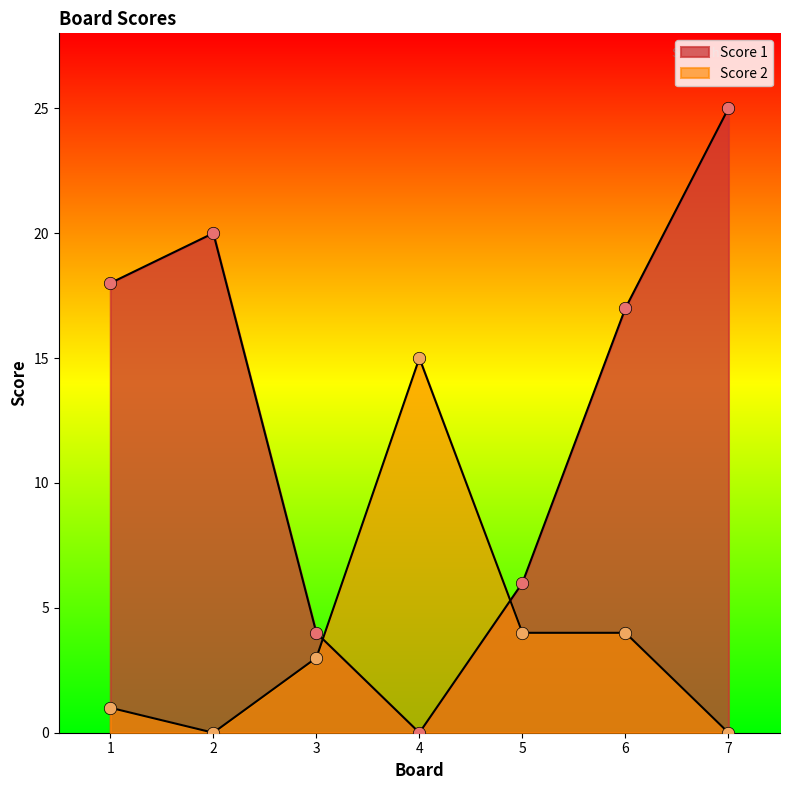

At which category is the sum across all series the highest?

7